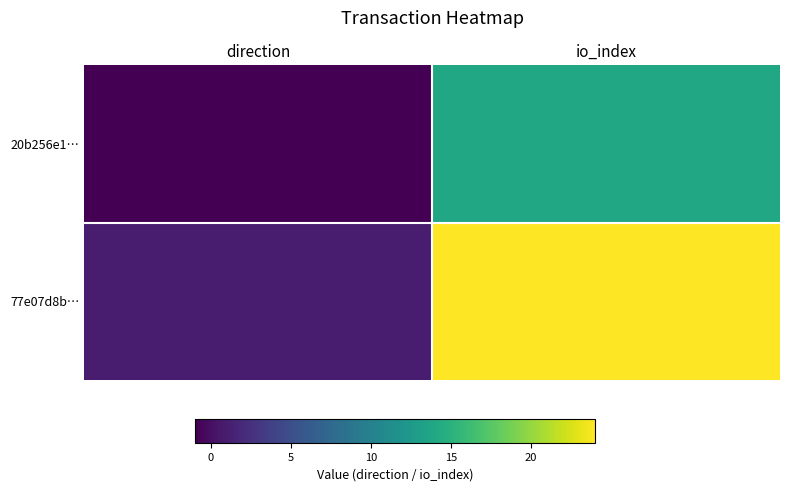

List the series in order of their overall mean, lowest first.

20b256e1…, 77e07d8b…